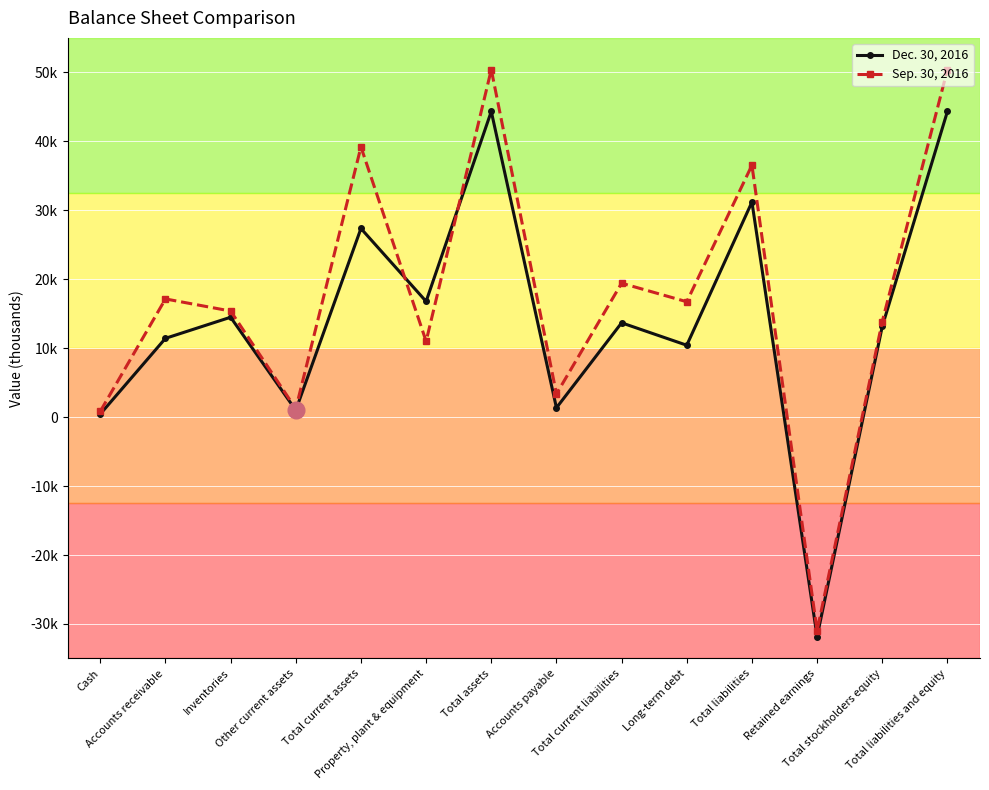

List the series in order of their overall mean, lowest first.

Dec. 30, 2016, Sep. 30, 2016